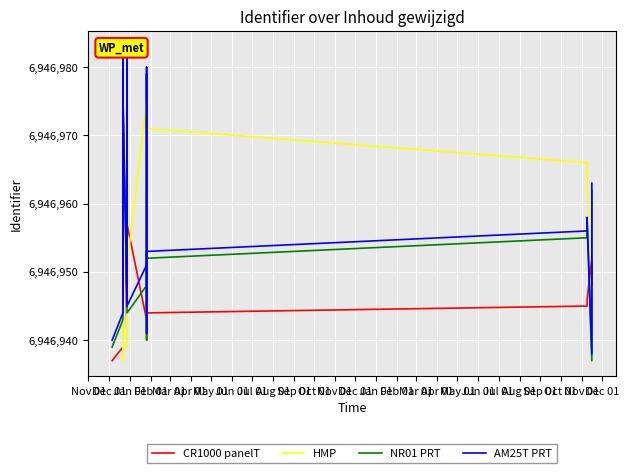

How many lines are shown in the chart?

4